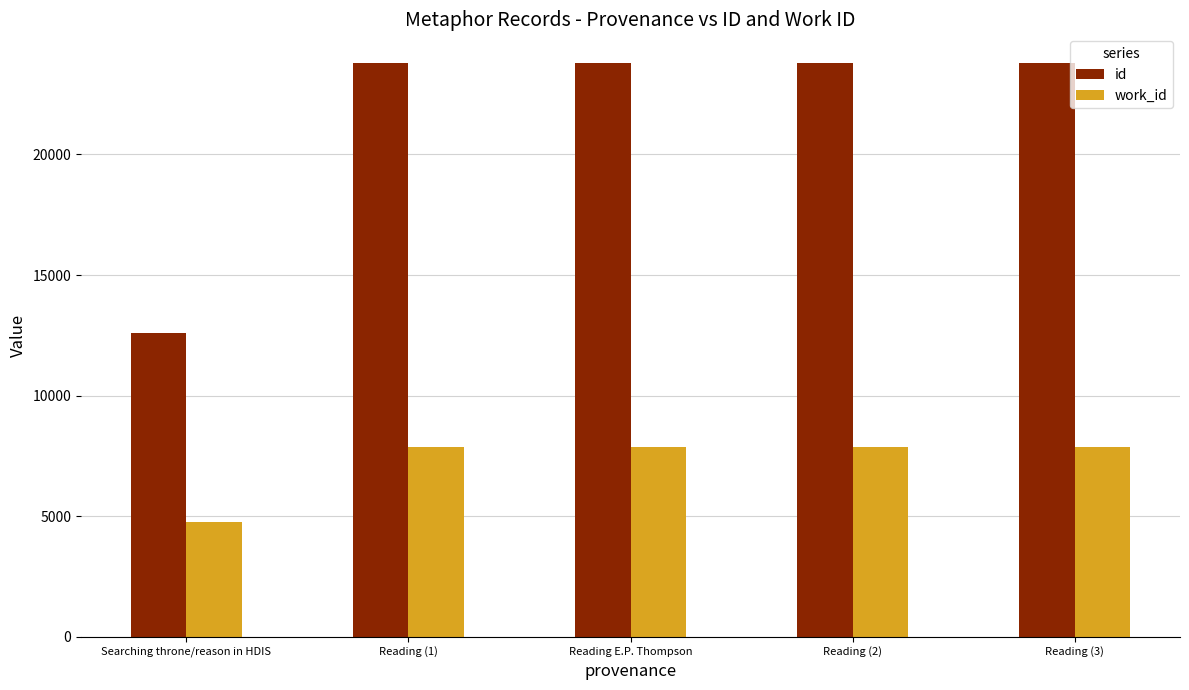

At how many categories does at least one series exceed 5906?

5